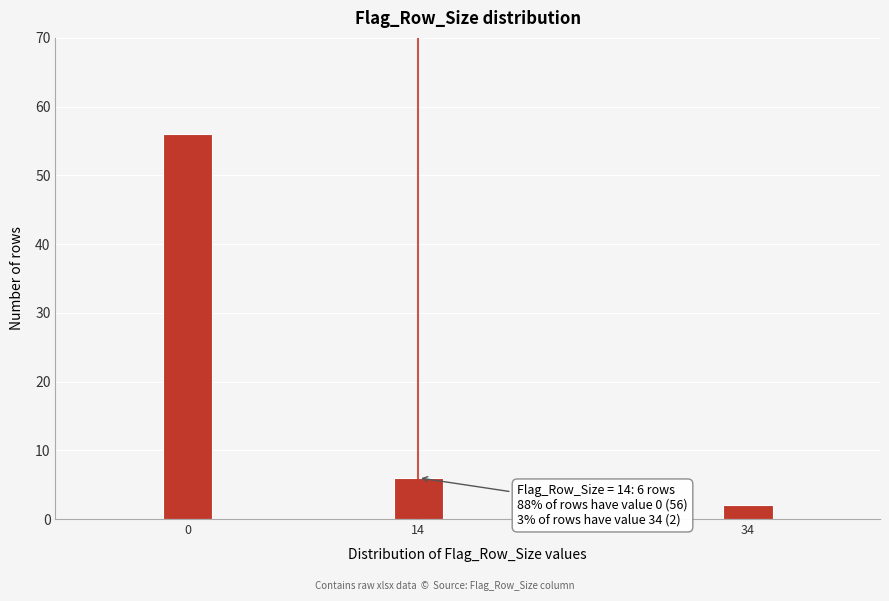

Reading left to right, transcribe all the data shown in this chart.

0=56	14=6	34=2